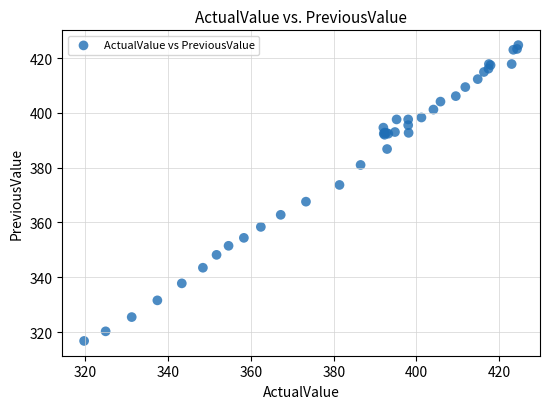

What Y value in the scatter plot is closest to 370?

367.6